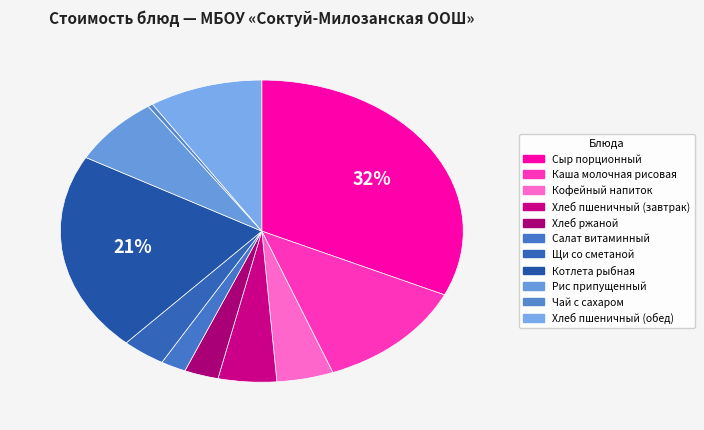

Combined, what portion of the pie is Котлета рыбная and Сыр порционный?

53.3%